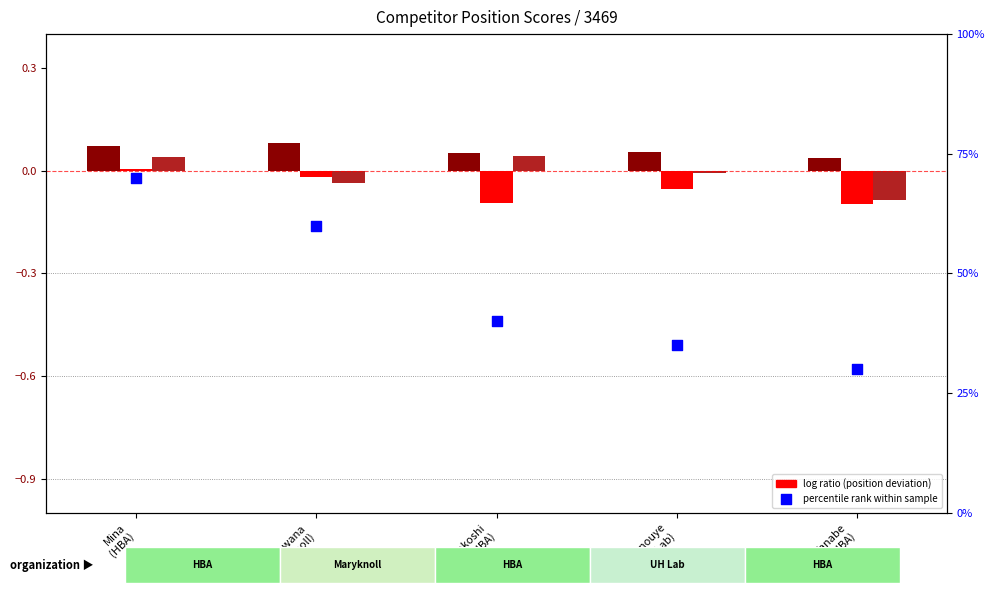

What is the total value across all series at Tanouye
(UH Lab)?

35.0